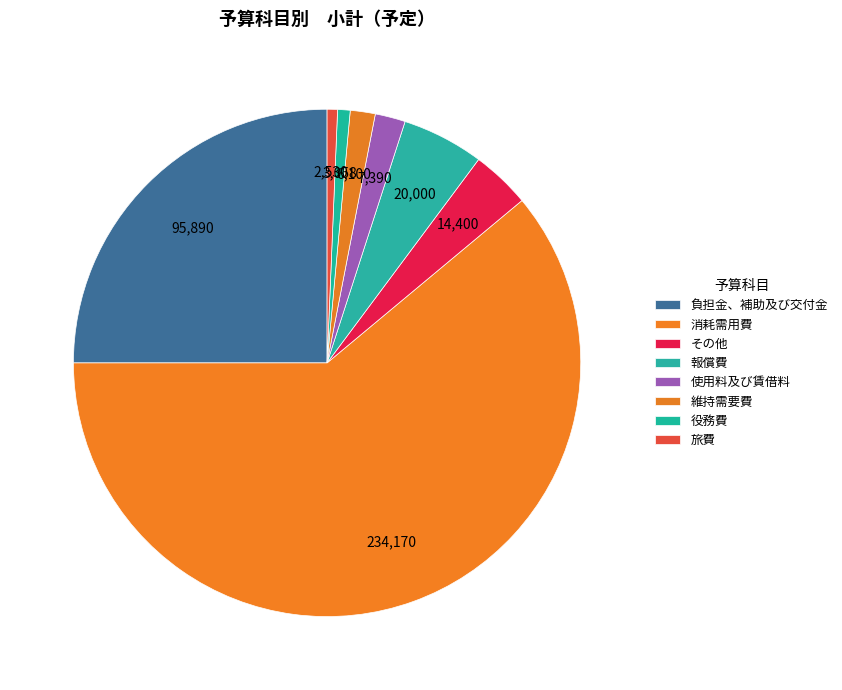

How many segments does this pie chart have?

8